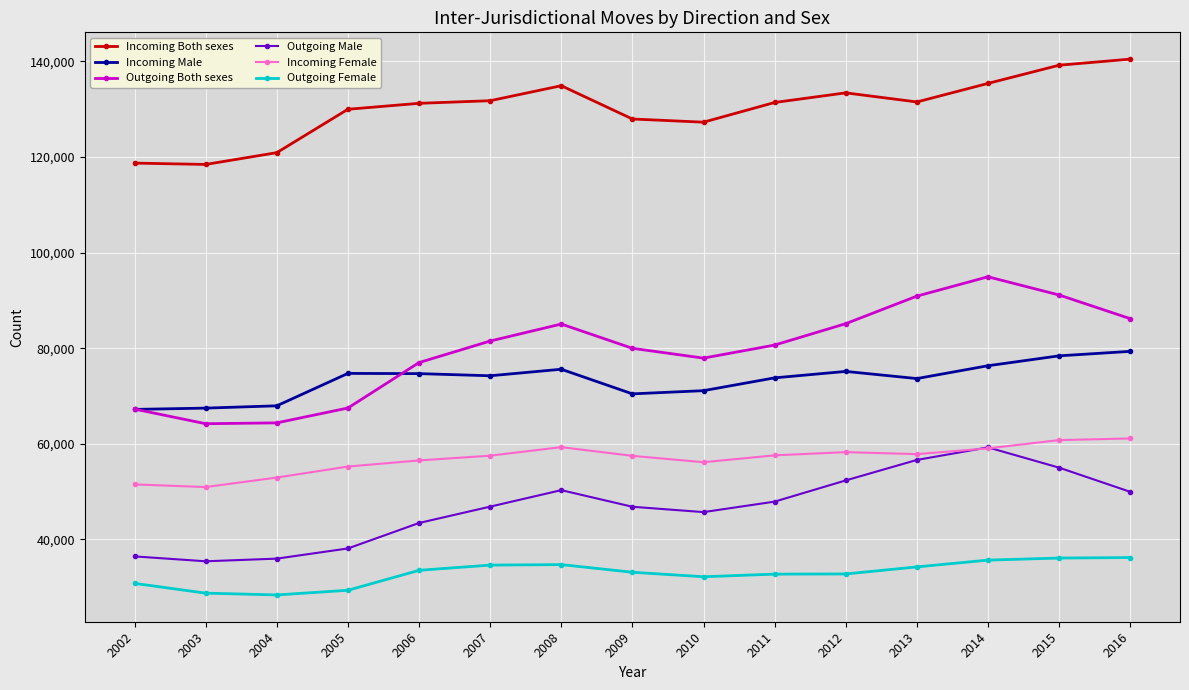

The value of Incoming Female at 2014 is 59055. True or false?

True